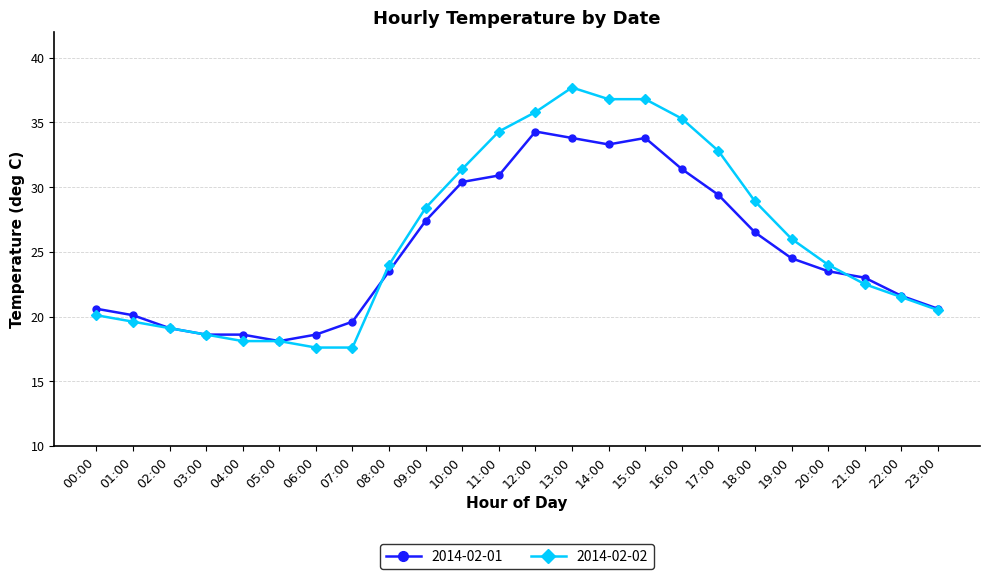

What value does the 2014-02-02 series have at 10:00?

31.4